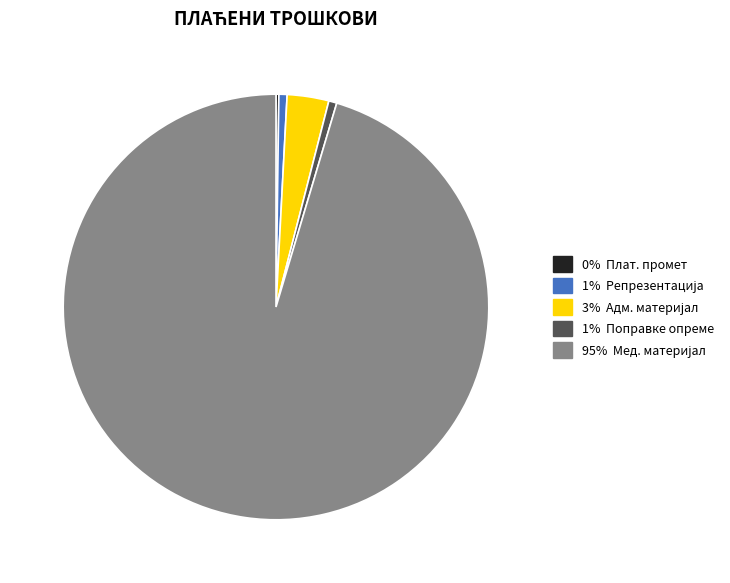

Is there any slice that represents more than half of the pie?

Yes